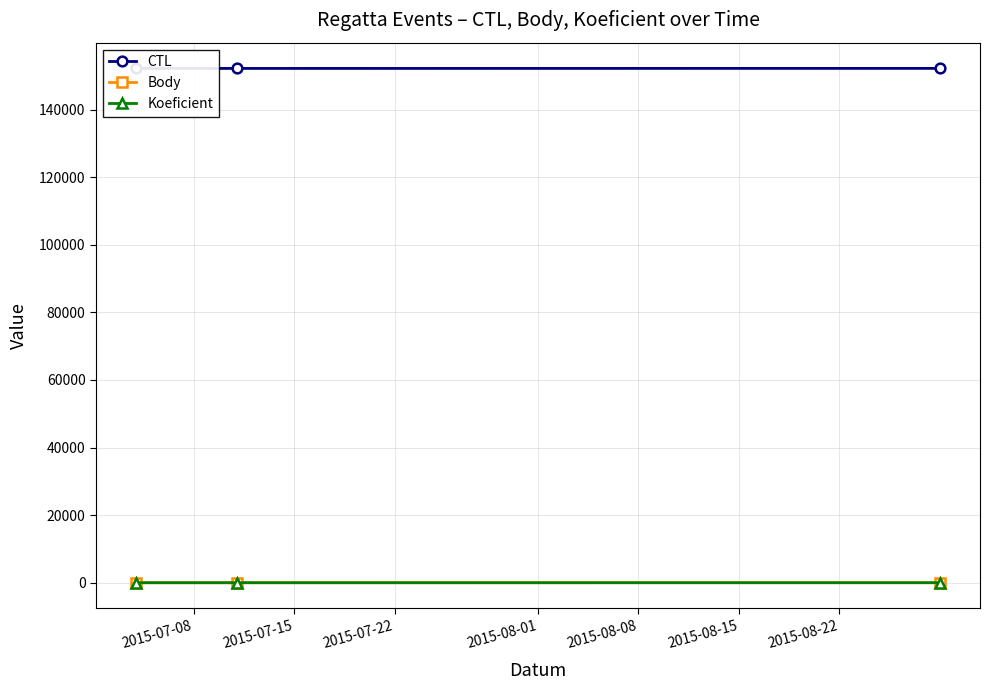

Which series changed the most between 2015-07-08 and 2015-07-15?

CTL